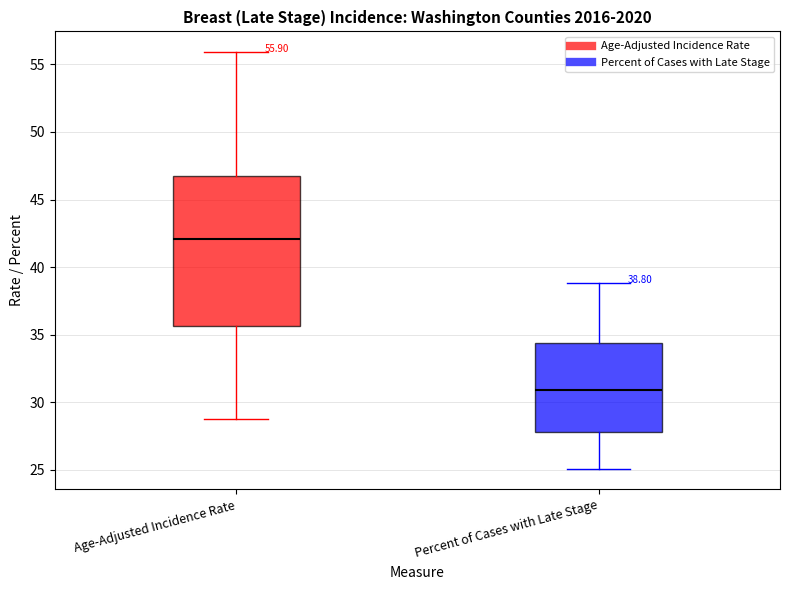

Which box is the tallest, from its lower edge to its upper edge?

Age-Adjusted Incidence Rate